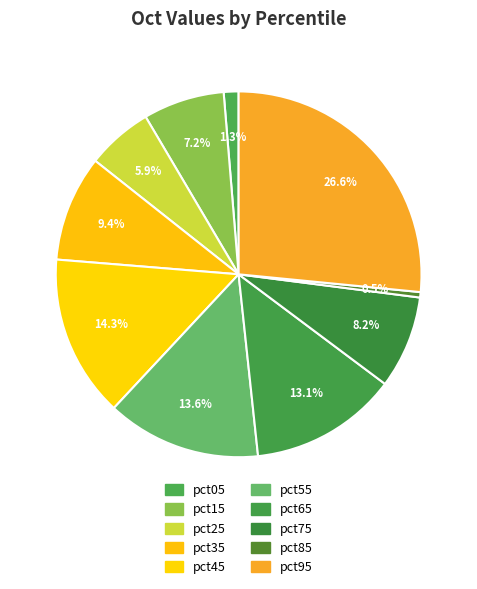

What percentage do pct15 and pct25 together represent?

13.0%